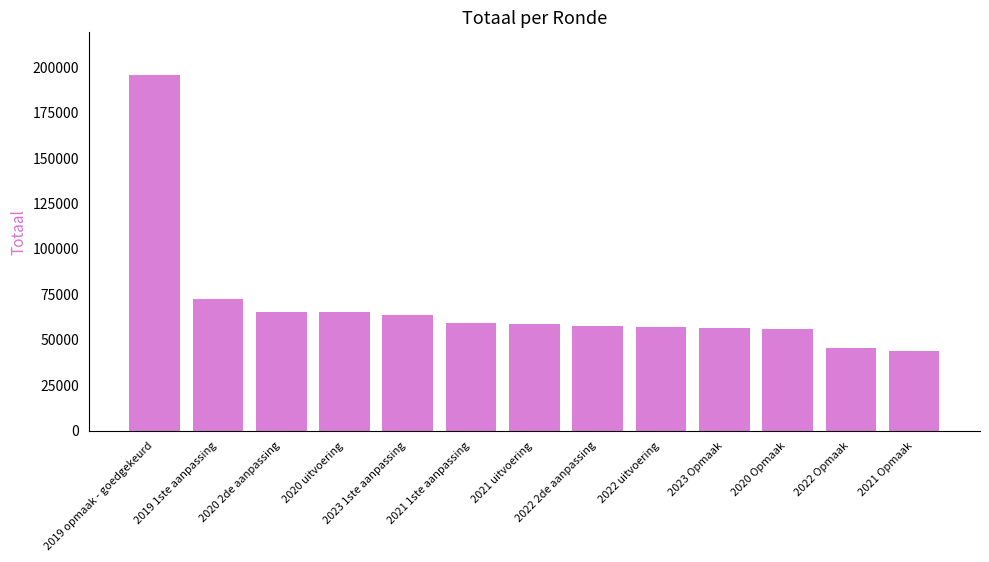

How many bars are there in total?

13